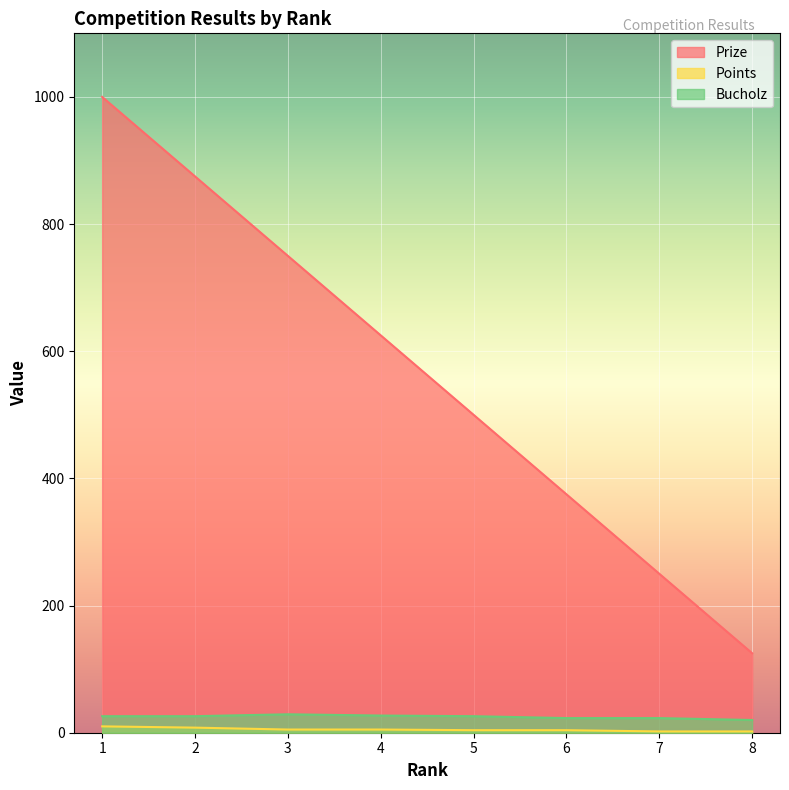

True or false: Bucholz and Prize cross at least once.

False